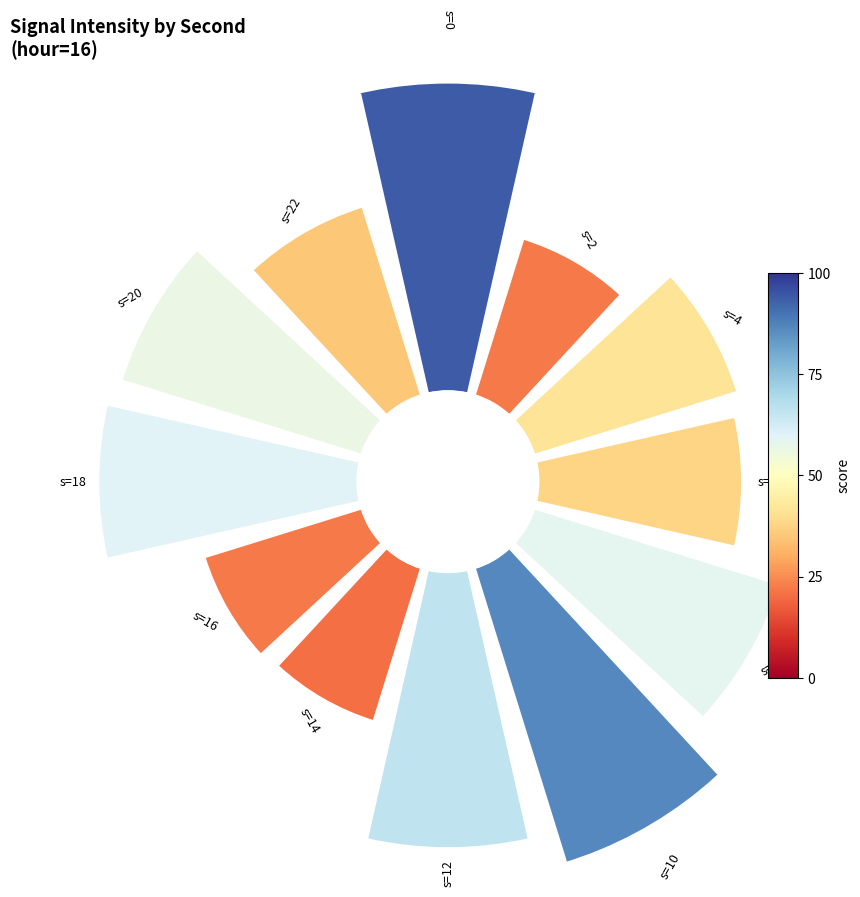

Do 3 and 1 together represent more than half of the pie?

No